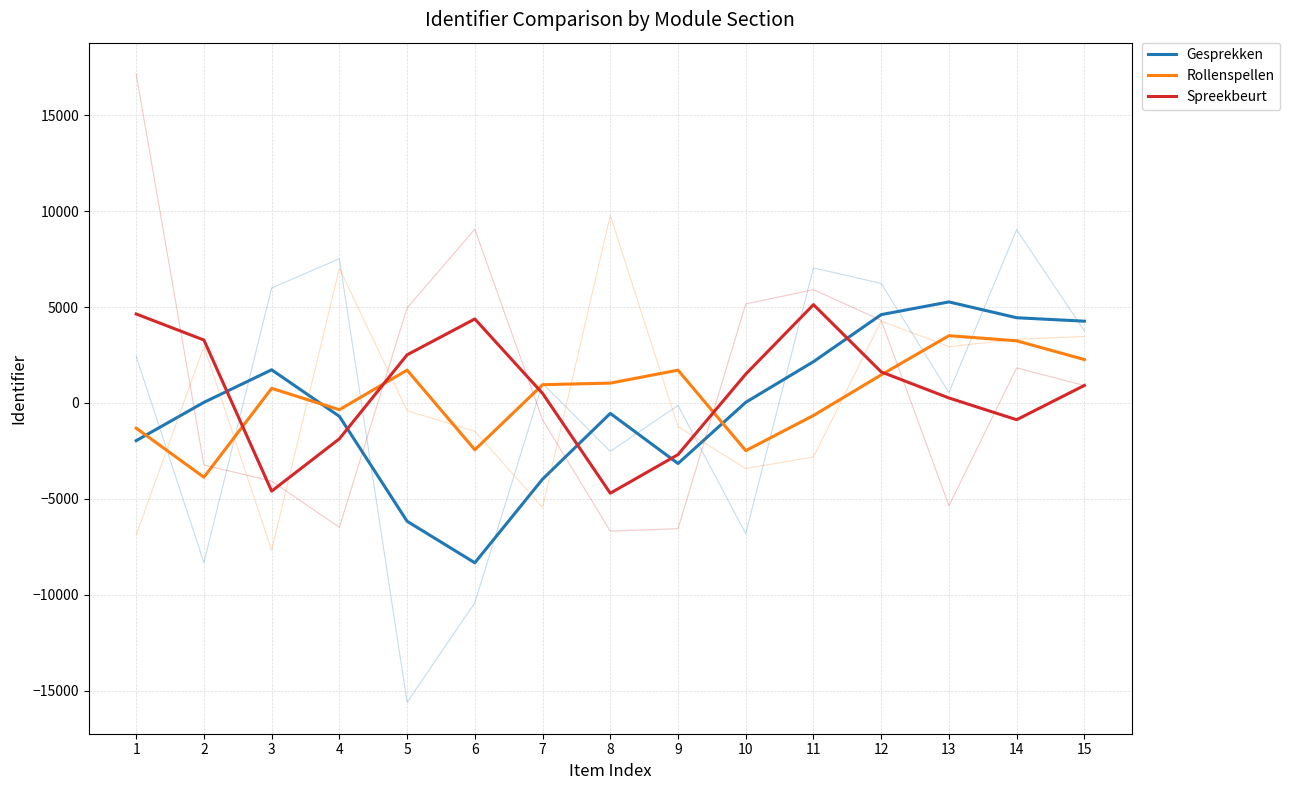

At which label does Gesprekken reach its peak?

13